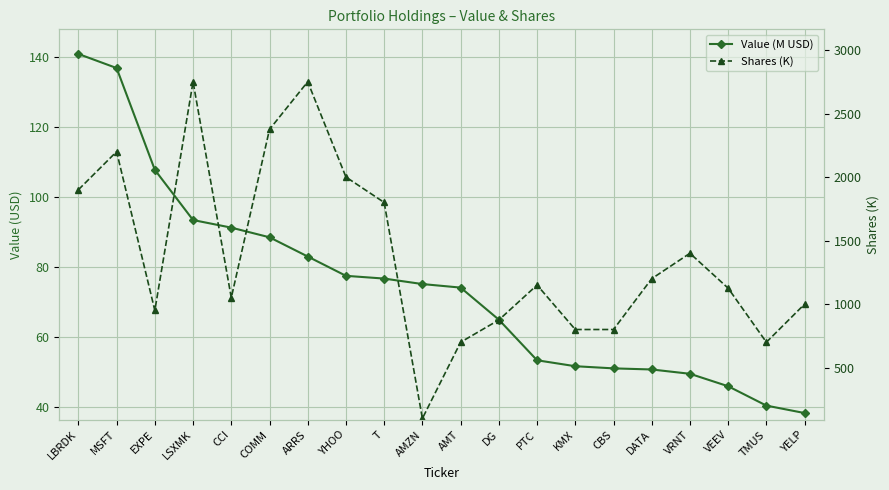

True or false: Value (M USD) and Shares (K) cross at least once.

False